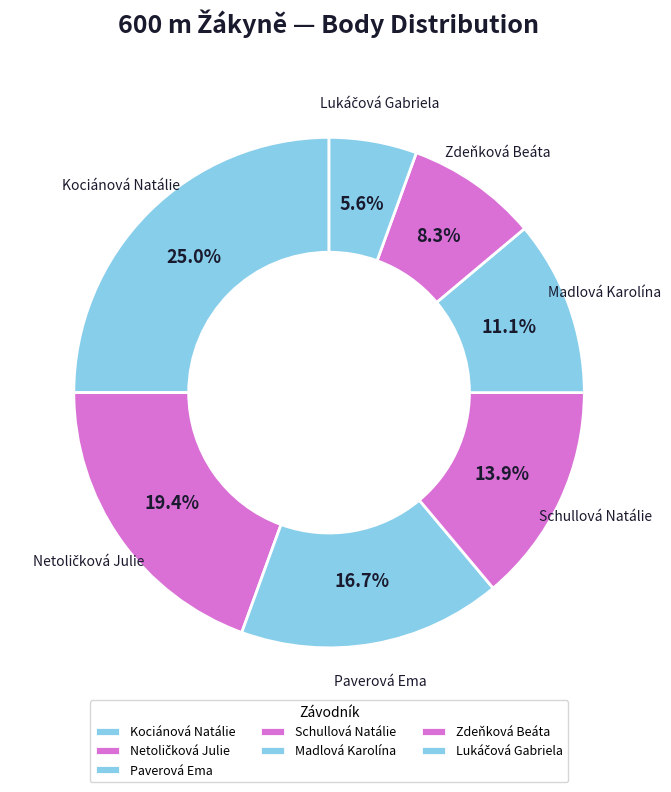

How many segments does this pie chart have?

7